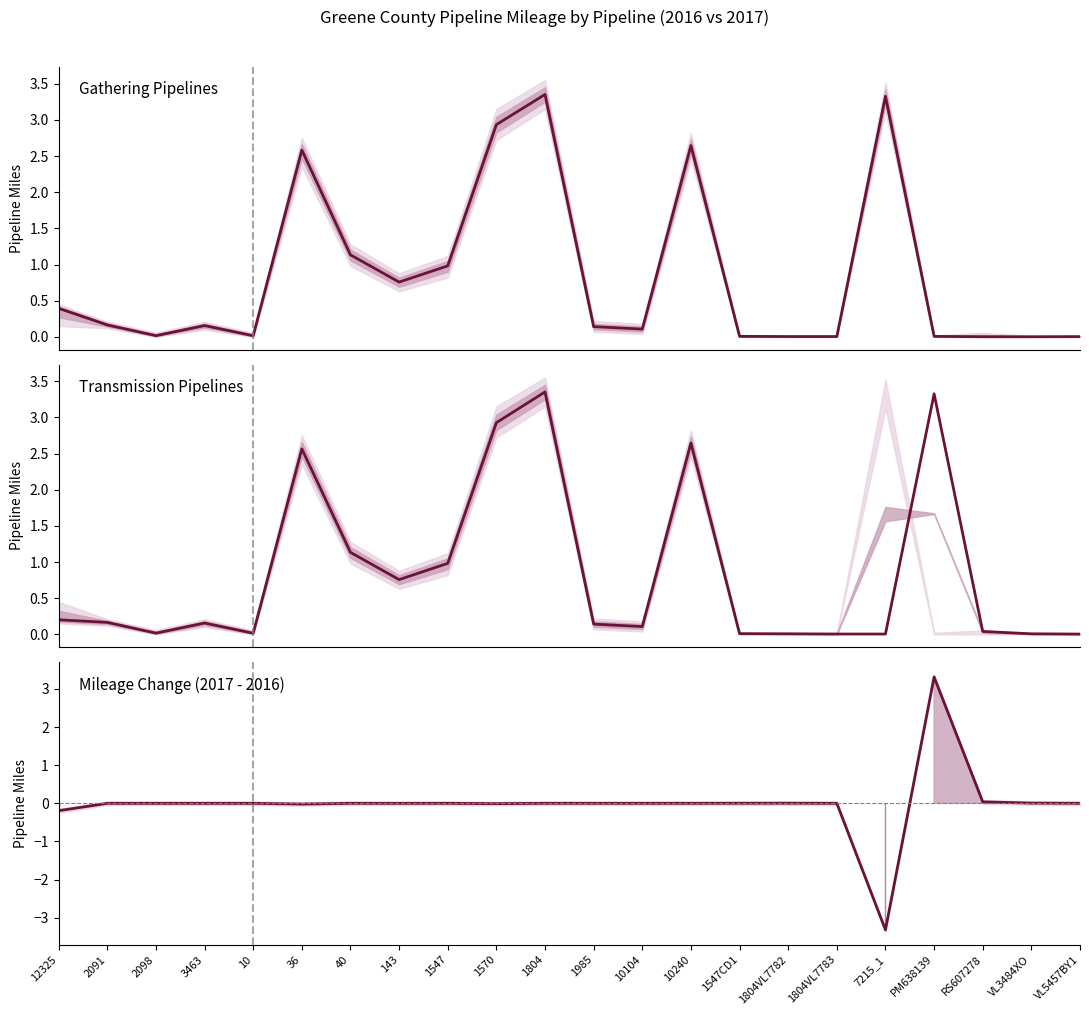

True or false: Mileage Change has a value of 0.0 at 10240.

True